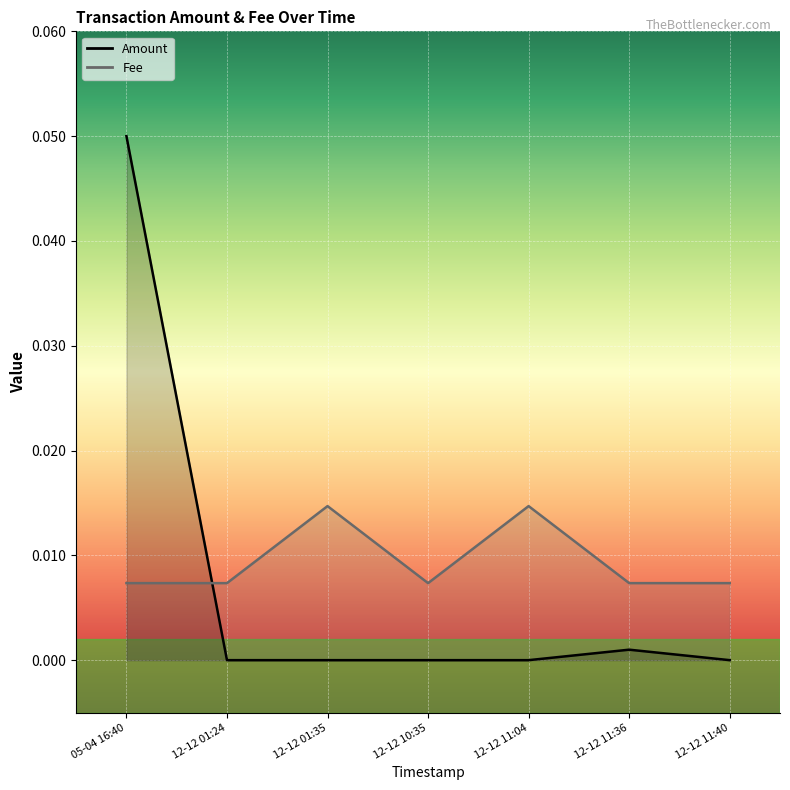

Rank the series by their maximum value, from highest to lowest.

Amount, Fee